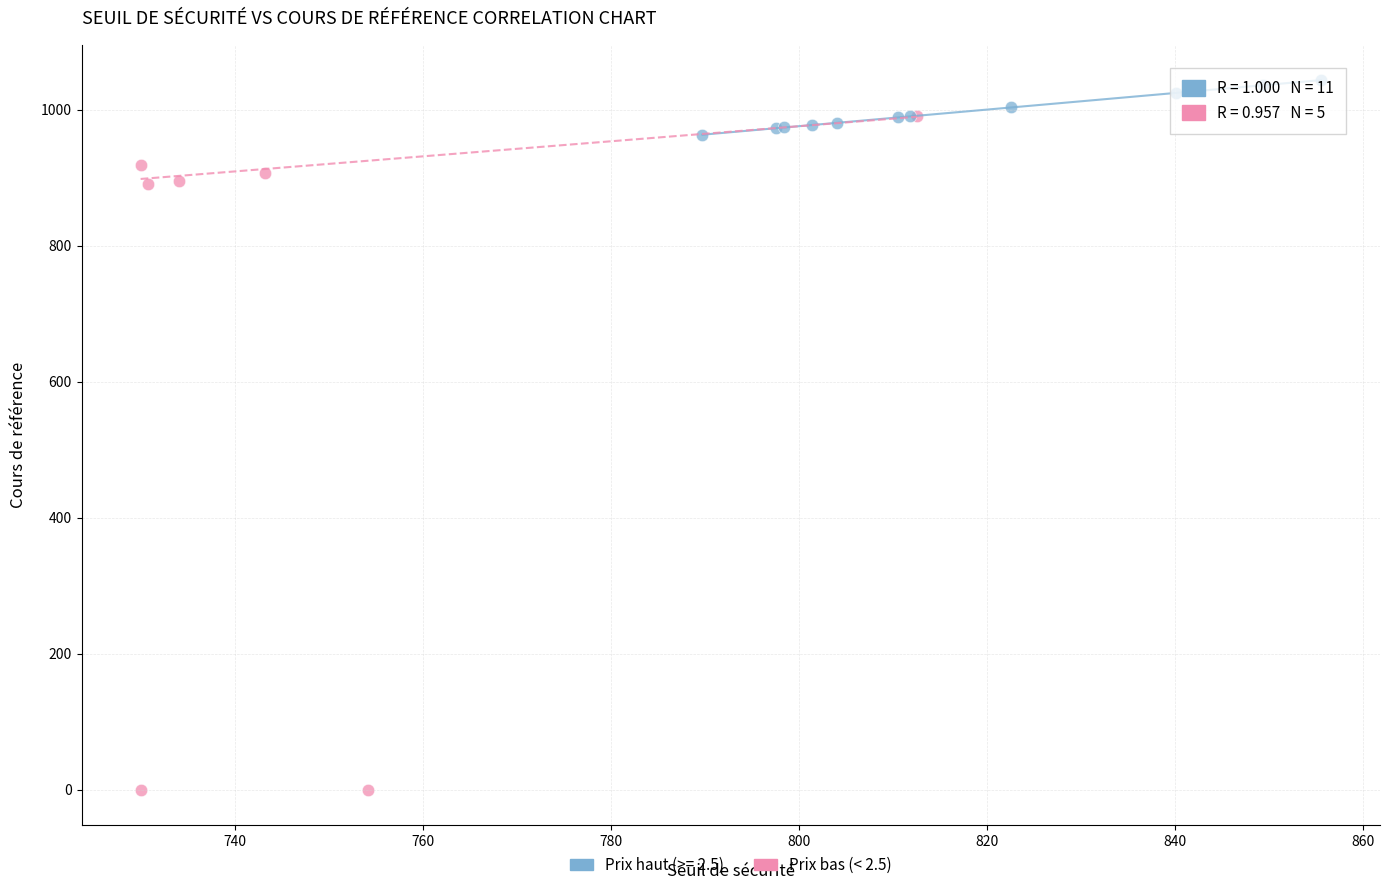

Which series contains the highest Y value?

Prix haut (>= 2.5)